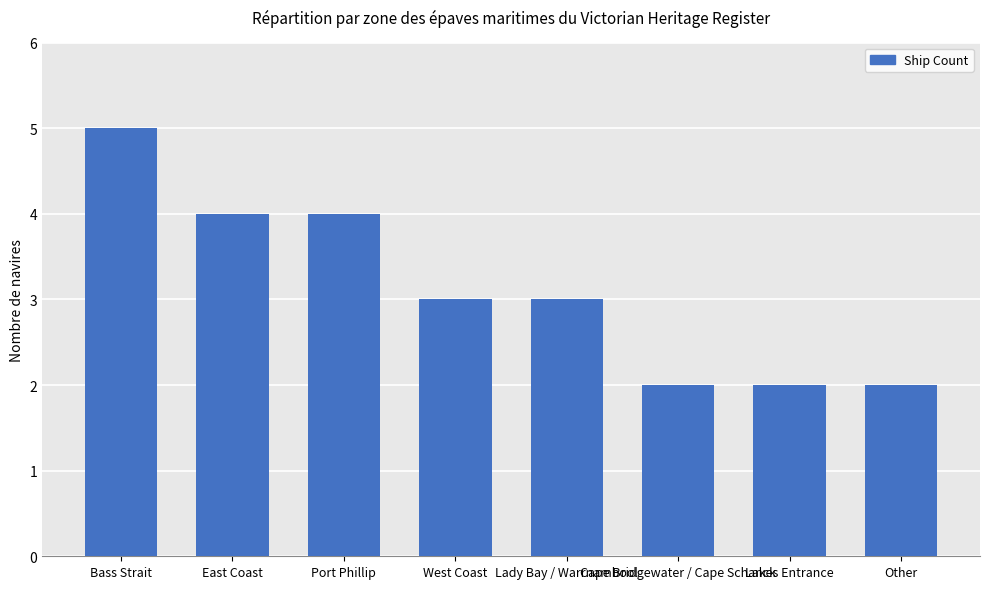

What is the ratio of the value at Lady Bay / Warrnambool to the value at Other?

1.5